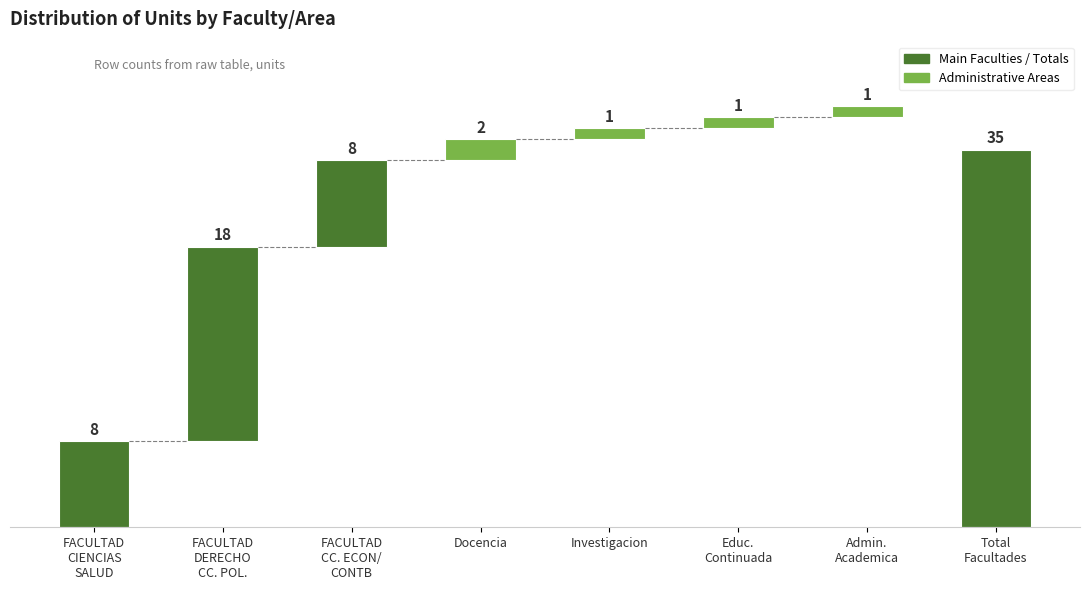

At which category does the chart reach its minimum across all series?

Investigacion